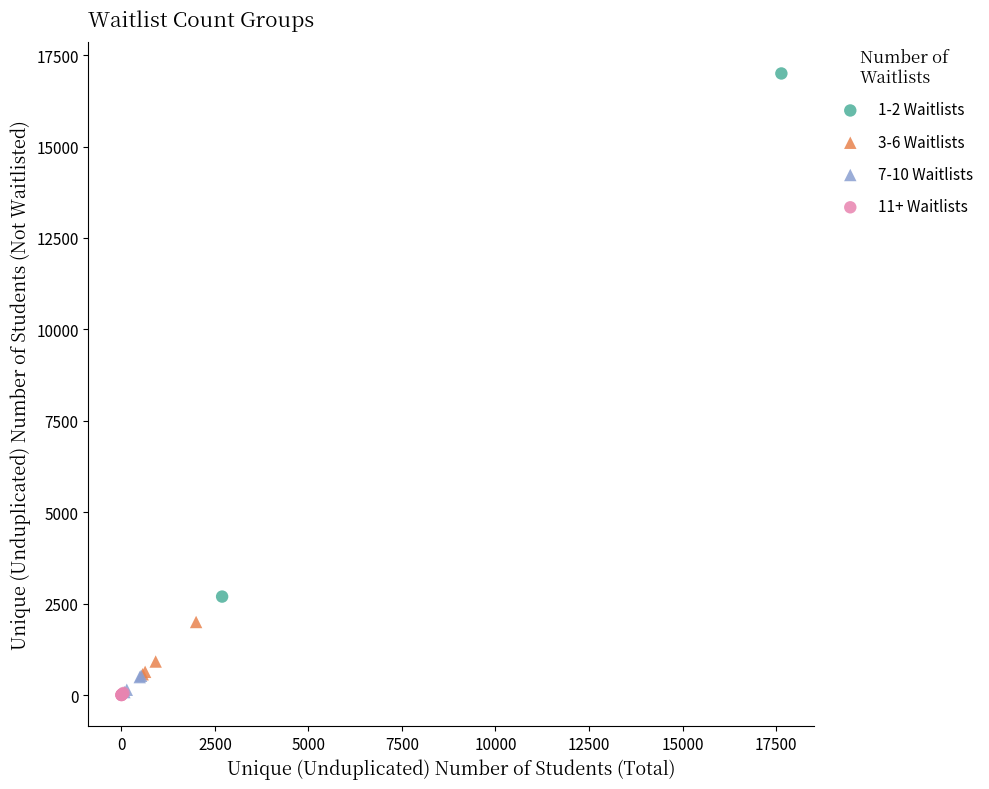

Which series has the largest Y range (max minus min)?

1-2 Waitlists